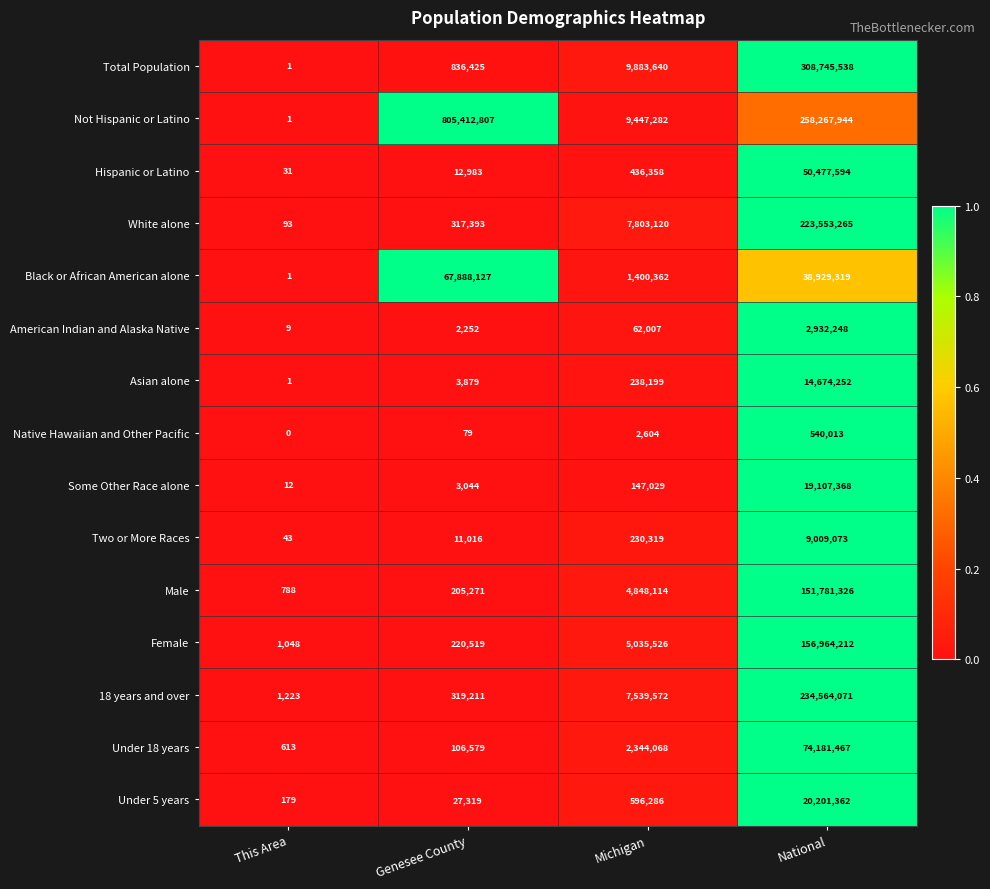

How many values in the Total Population series are below 9883640?

2